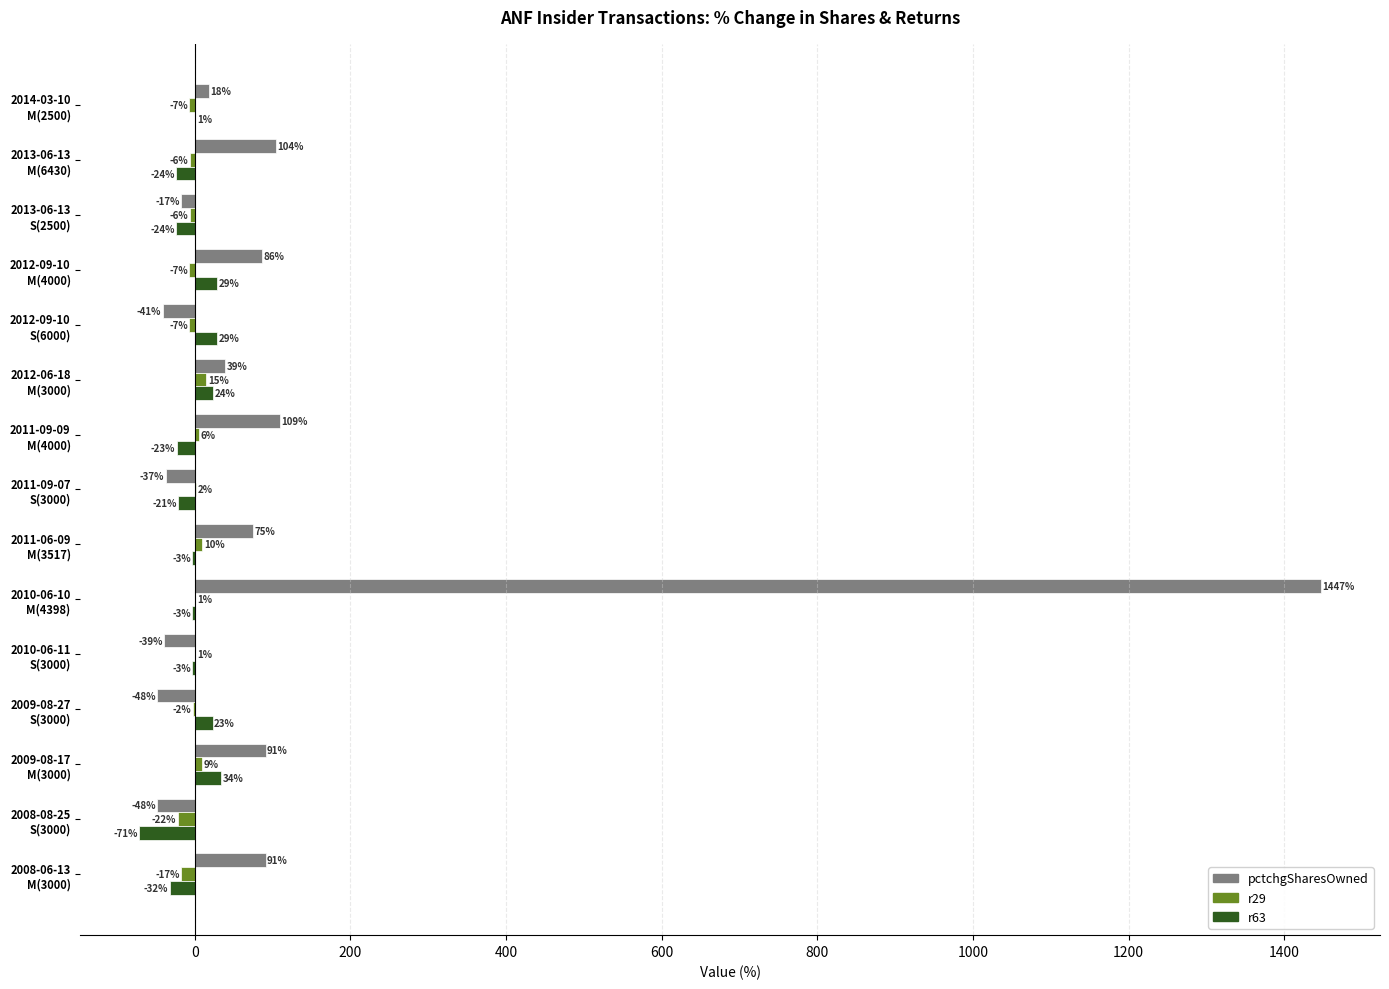

How many positive values does the r29 series have?

7